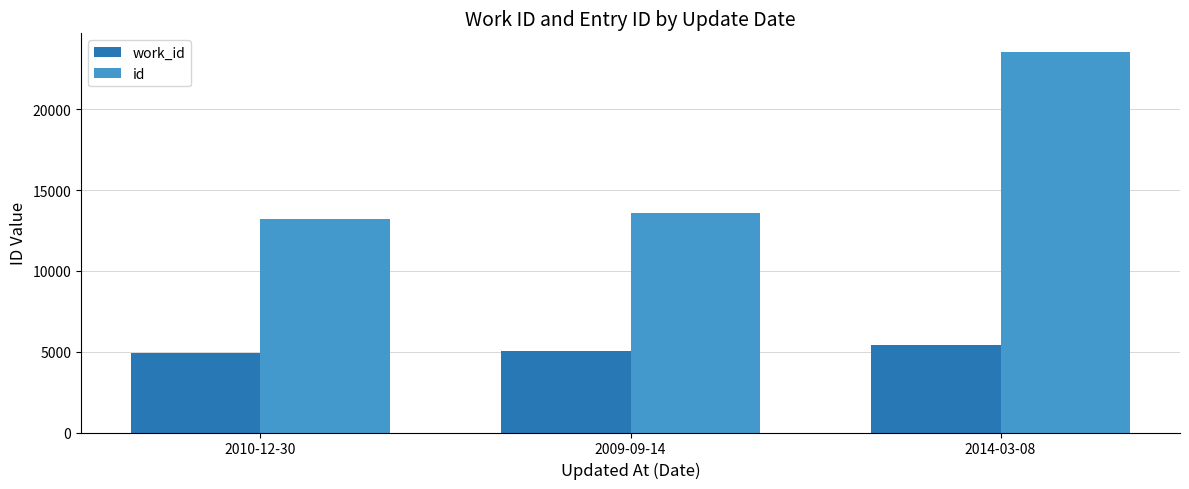

What is the lowest value of the id series?

13230